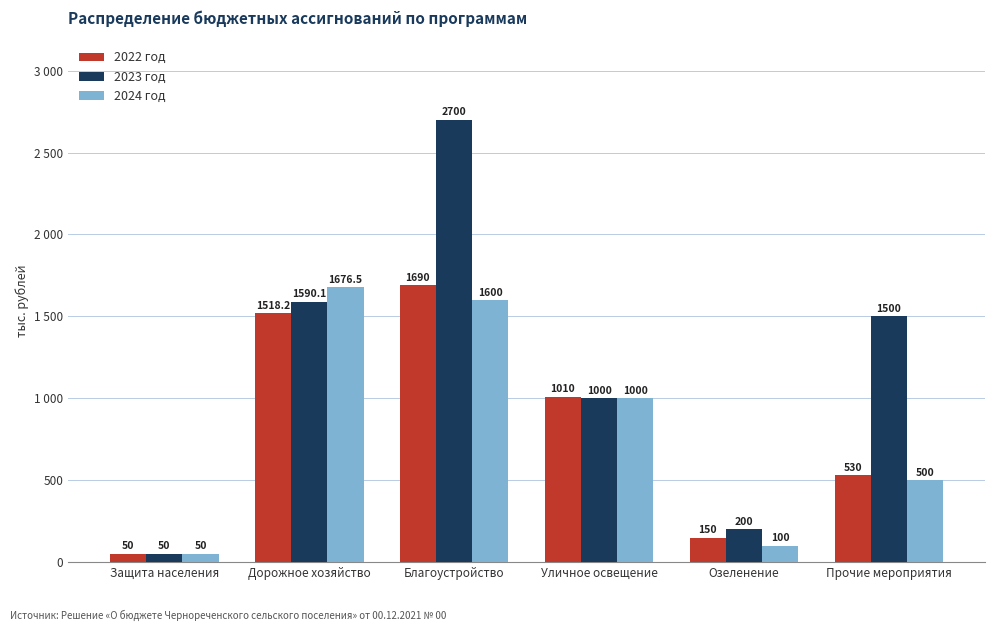

What is the sum of the 2024 год values at Дорожное хозяйство and Защита населения?

1726.5